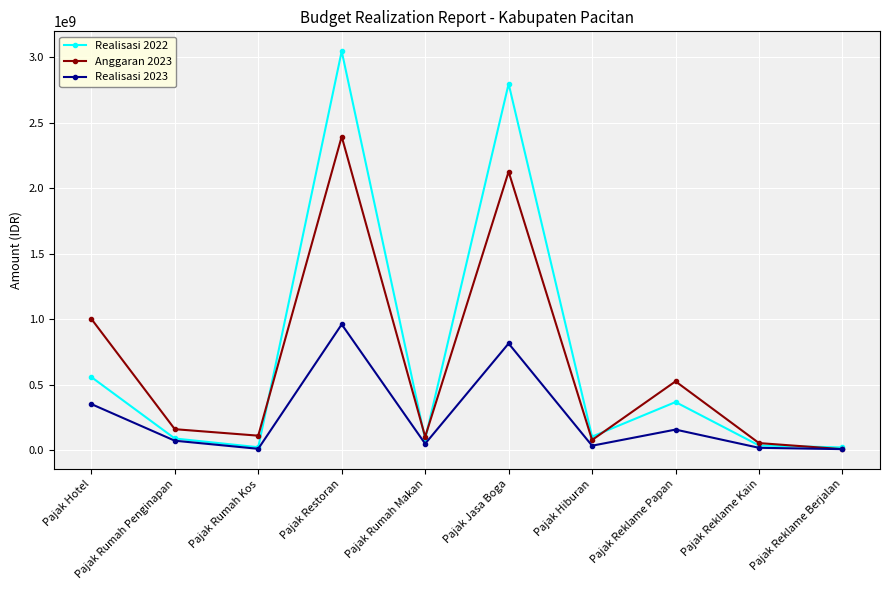

Which series has the largest total across all categories?

Realisasi 2022